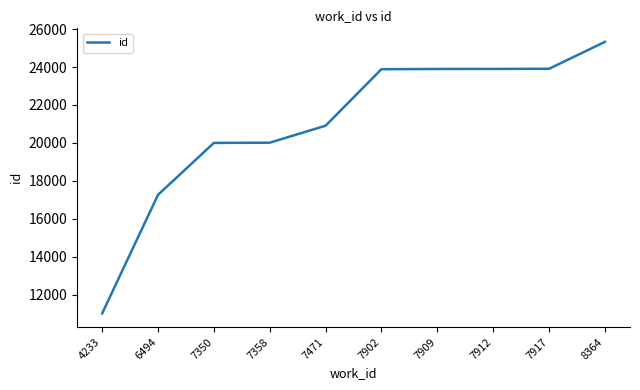

True or false: the data shows 26203 at 7358.

False